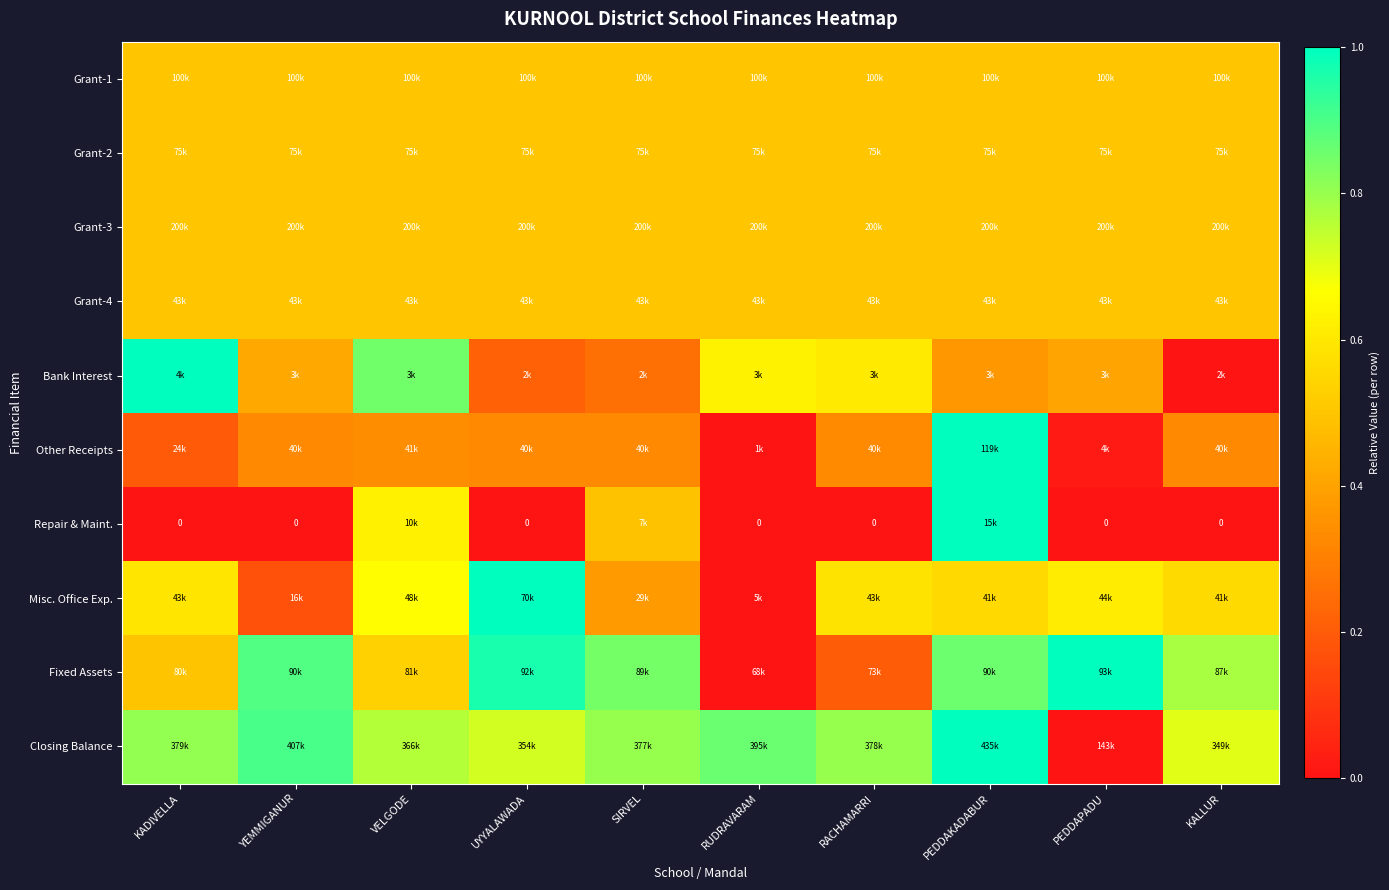

Which series has the largest total across all categories?

Closing Balance